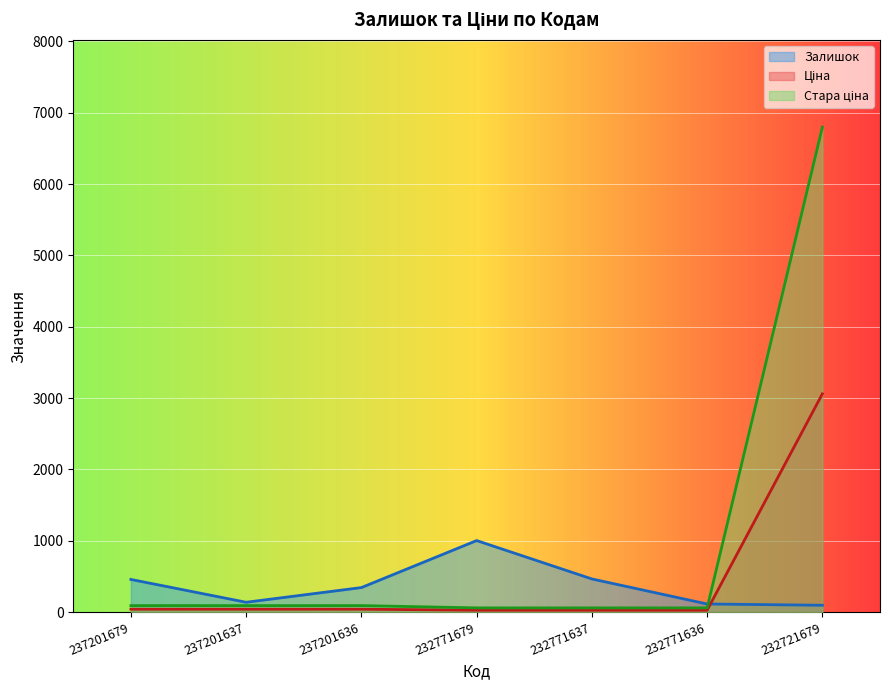

What are all the series names shown in the legend?

Залишок, Ціна, Стара ціна